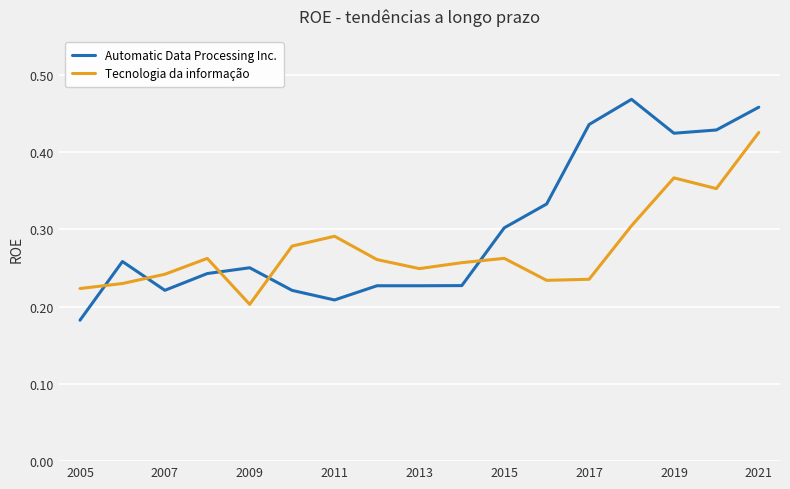

Which series ends up on top after the final intersection of Tecnologia da informação and Automatic Data Processing Inc.?

Automatic Data Processing Inc.